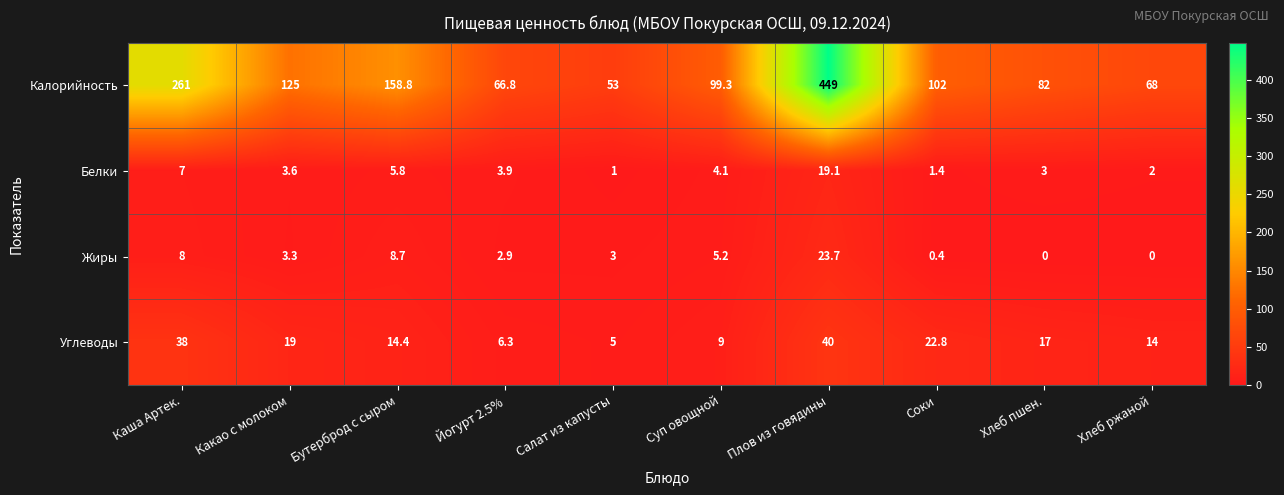

How many values in the Жиры series are below 3?

4